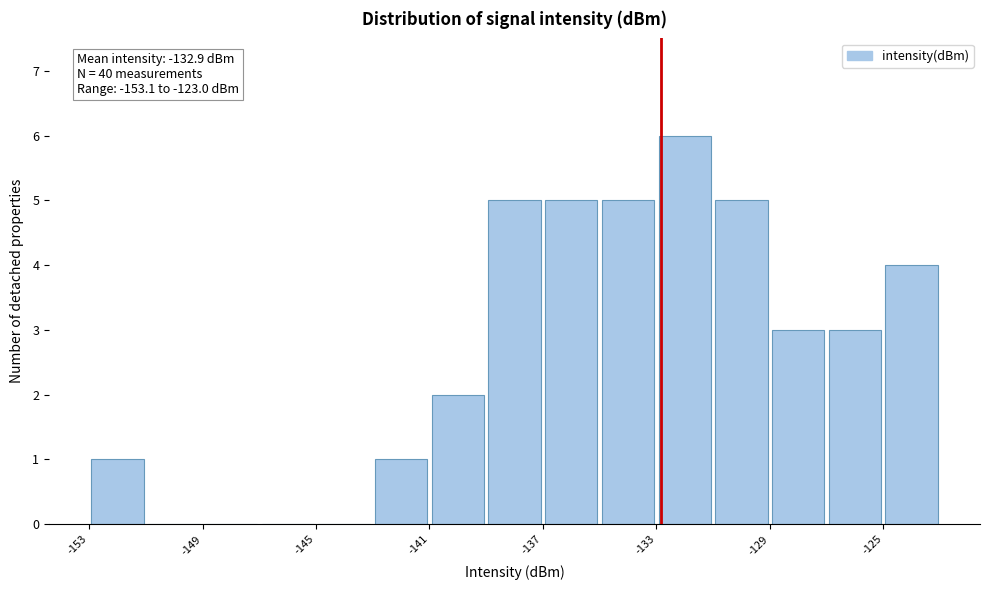

Which range on the x-axis has the tallest bar?

-133 to -131